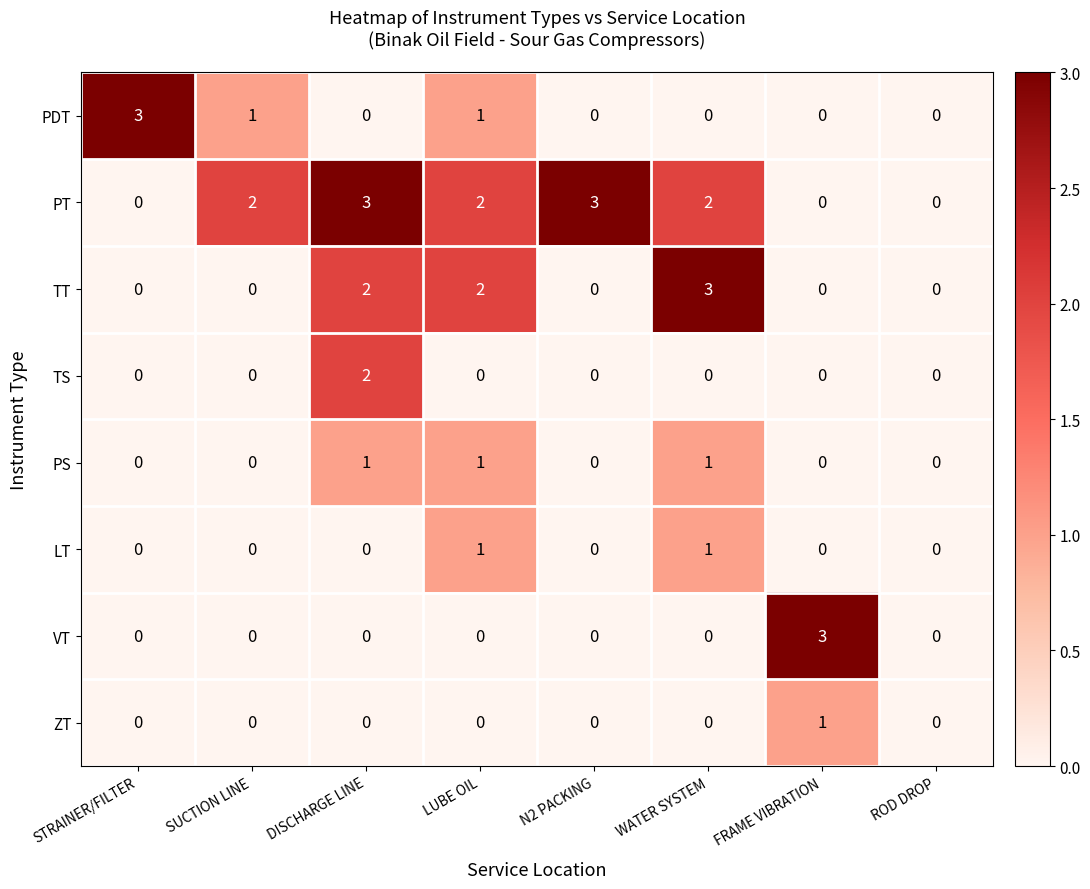

At which category is the sum across all series the highest?

DISCHARGE LINE